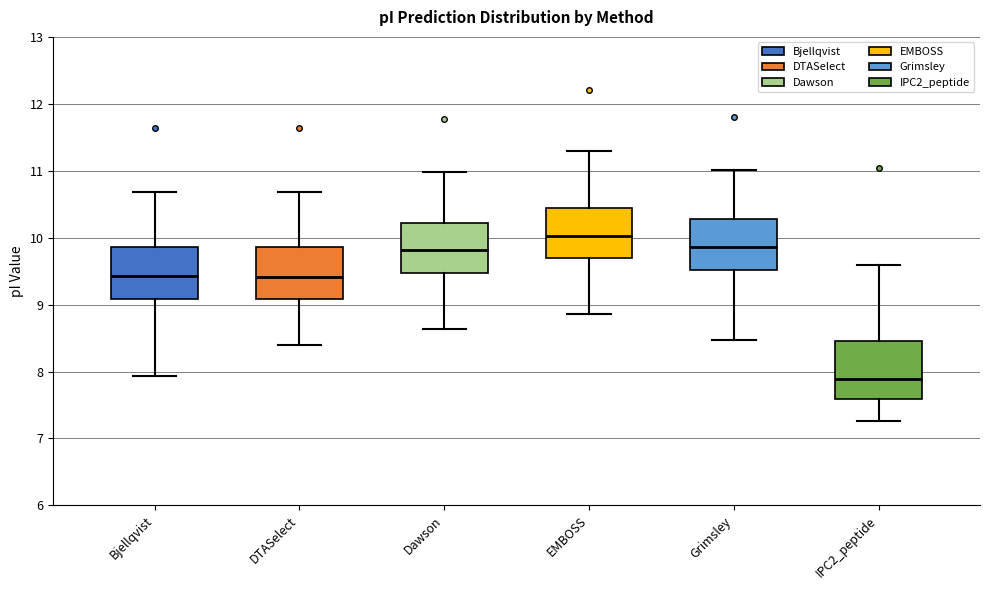

Reading left to right, read every box against the y-axis: the position of its median line, the range the box covers, and the ends of its whiskers. The values are not printed on the chart, so give them approximately, as read against the axis.

Bjellqvist: median 9.4, box 9.1 to 9.9, whiskers 7.9 to 10.7
DTASelect: median 9.4, box 9.1 to 9.9, whiskers 8.4 to 10.7
Dawson: median 9.8, box 9.5 to 10.2, whiskers 8.6 to 11.0
EMBOSS: median 10.0, box 9.7 to 10.4, whiskers 8.9 to 11.3
Grimsley: median 9.9, box 9.5 to 10.3, whiskers 8.5 to 11.0
IPC2_peptide: median 7.9, box 7.6 to 8.5, whiskers 7.3 to 9.6